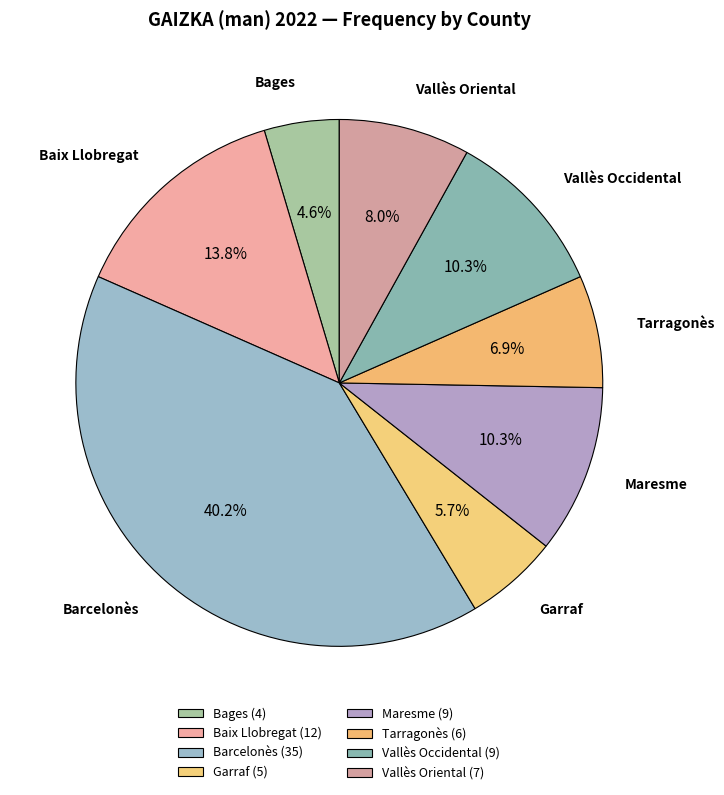

The Vallès Occidental slice represents 10% of the pie. True or false?

True